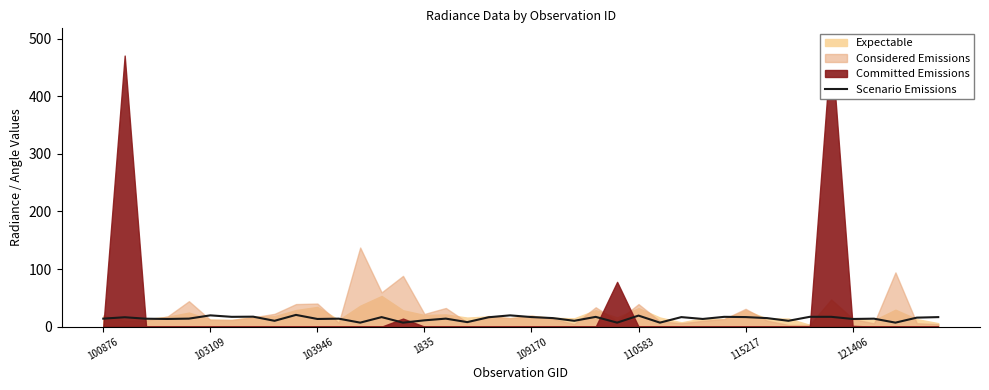

True or false: there are more than 2 points higher than both neighbors.

True